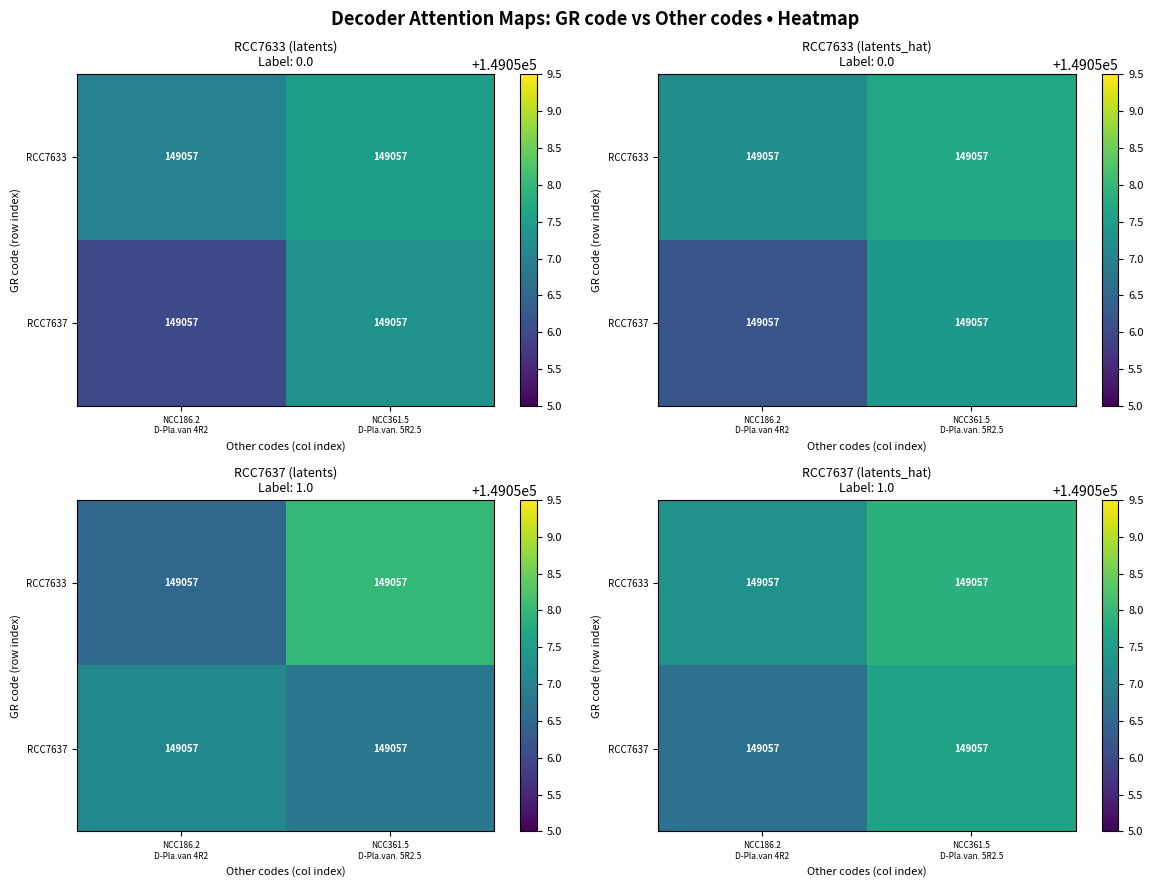

What is the average value of the RCC7637 series?

149057.2